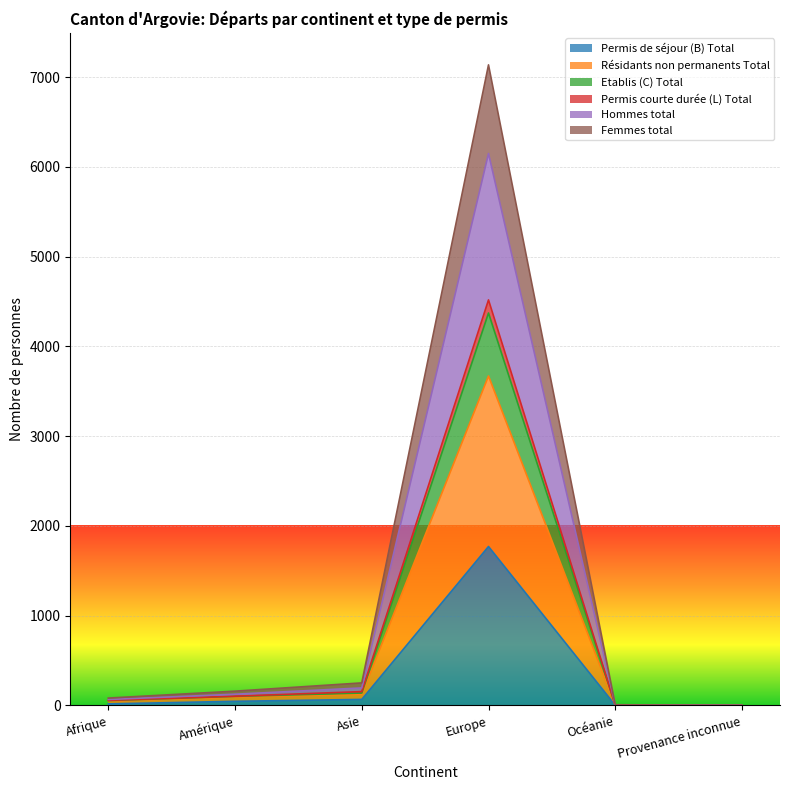

Which category has the highest value across all series?

Europe